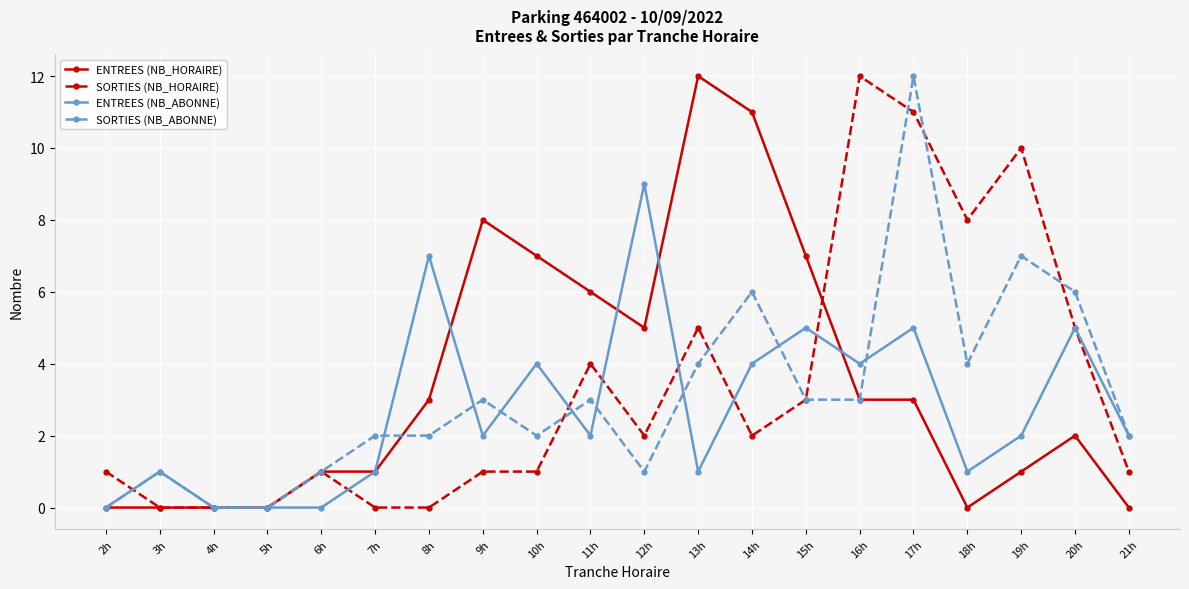

Which series changed the most between 3h and 9h?

ENTREES (NB_HORAIRE)